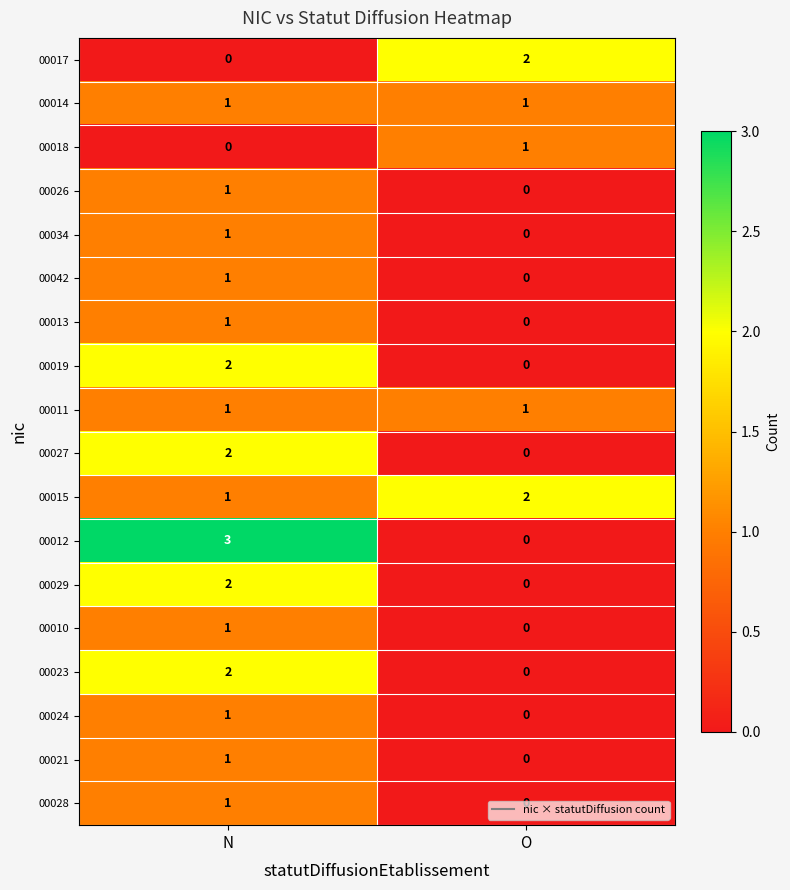

What is the difference between the 00012 values at O and N?

3